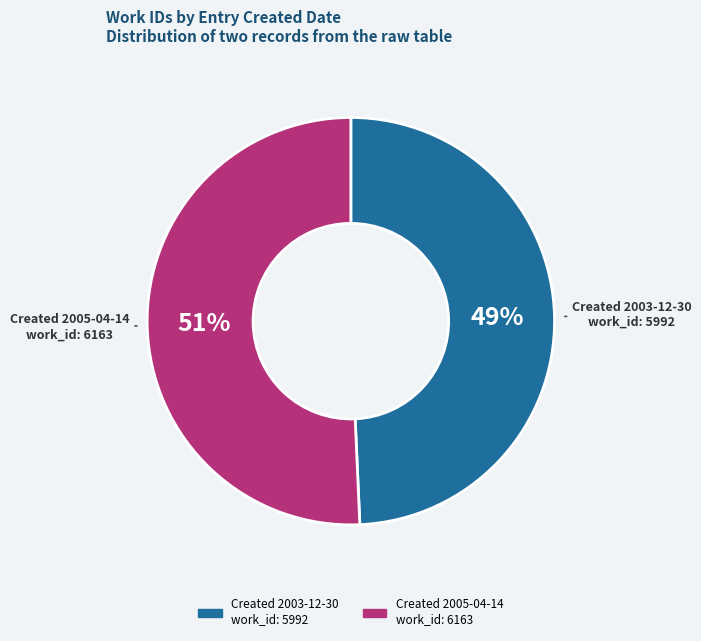

Is there any slice that represents more than half of the pie?

Yes